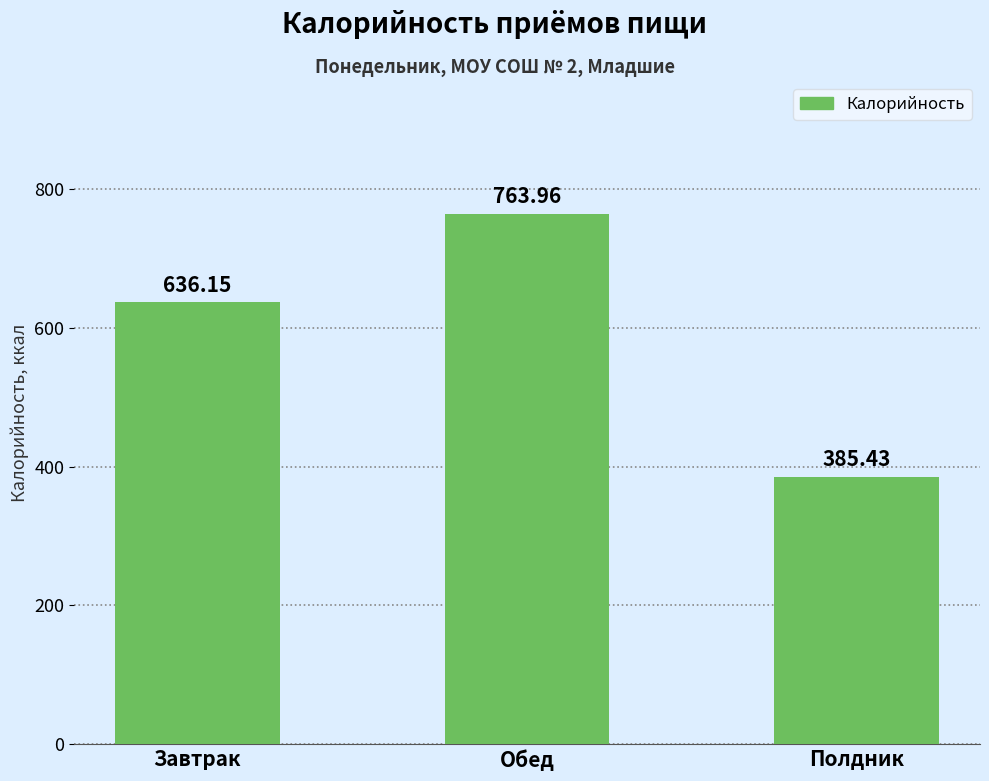

What is the average value?

595.2